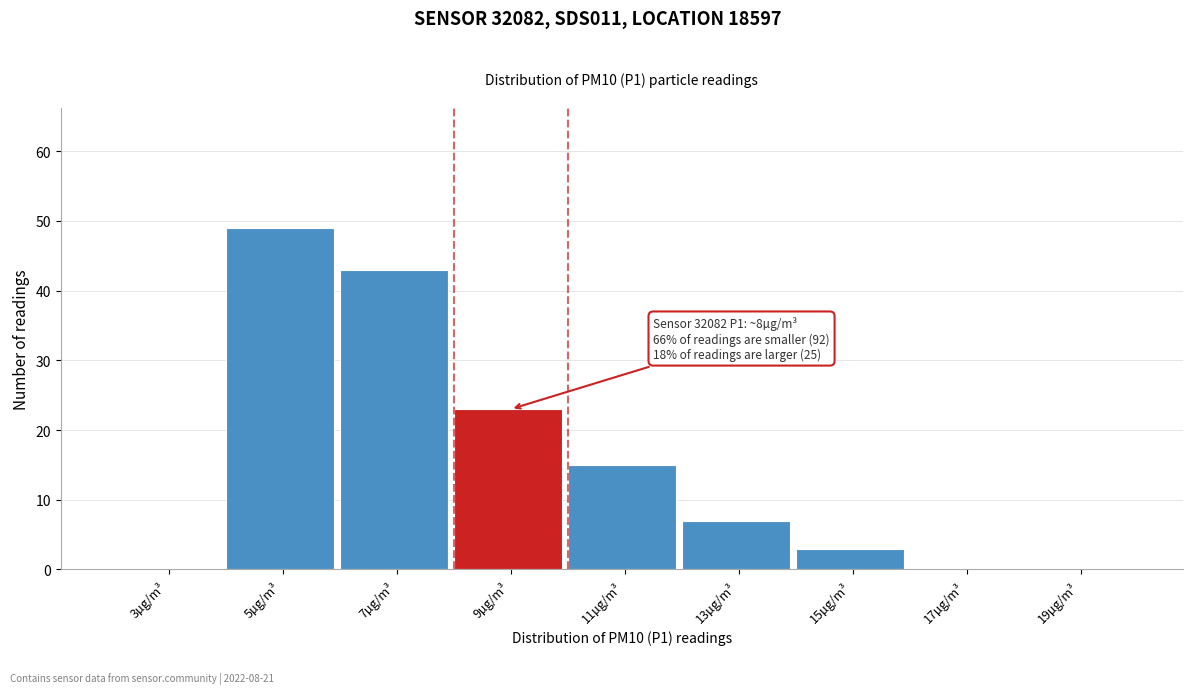

Which range on the x-axis has the tallest bar?

4 to 6